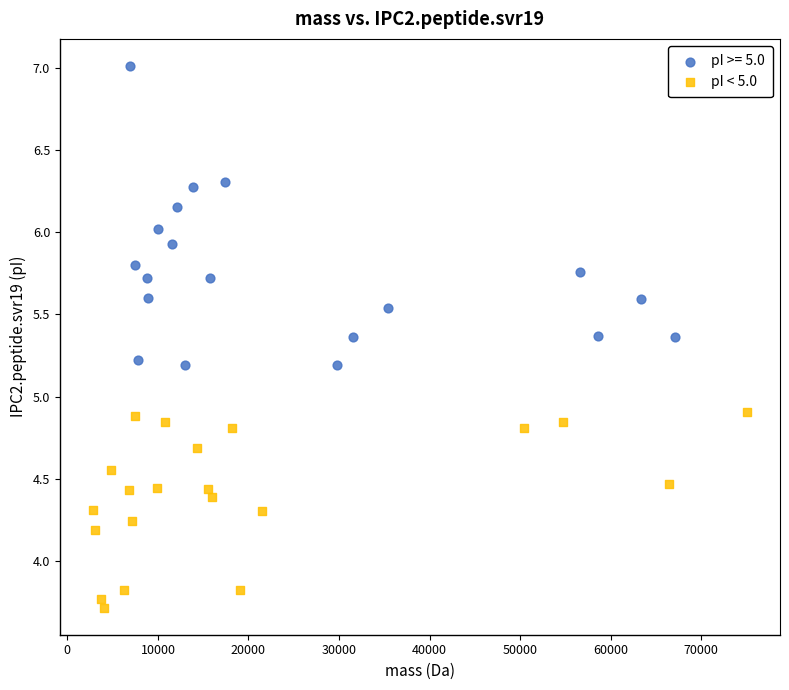

Which series contains the lowest Y value?

pI < 5.0